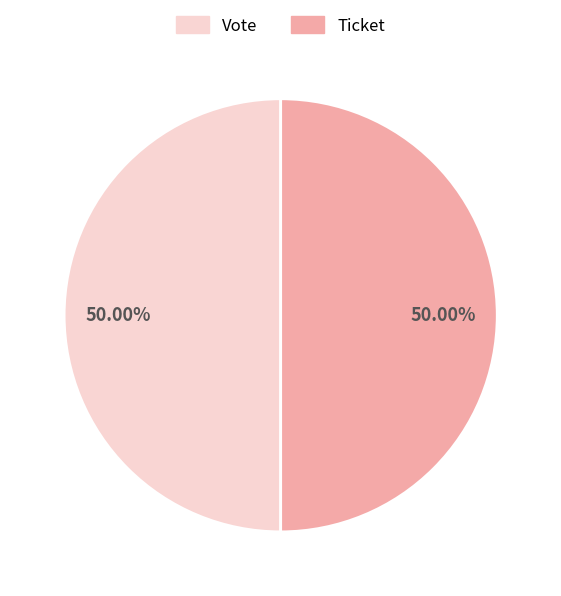

What is the ratio of the value at Ticket to the value at Vote?

1.0